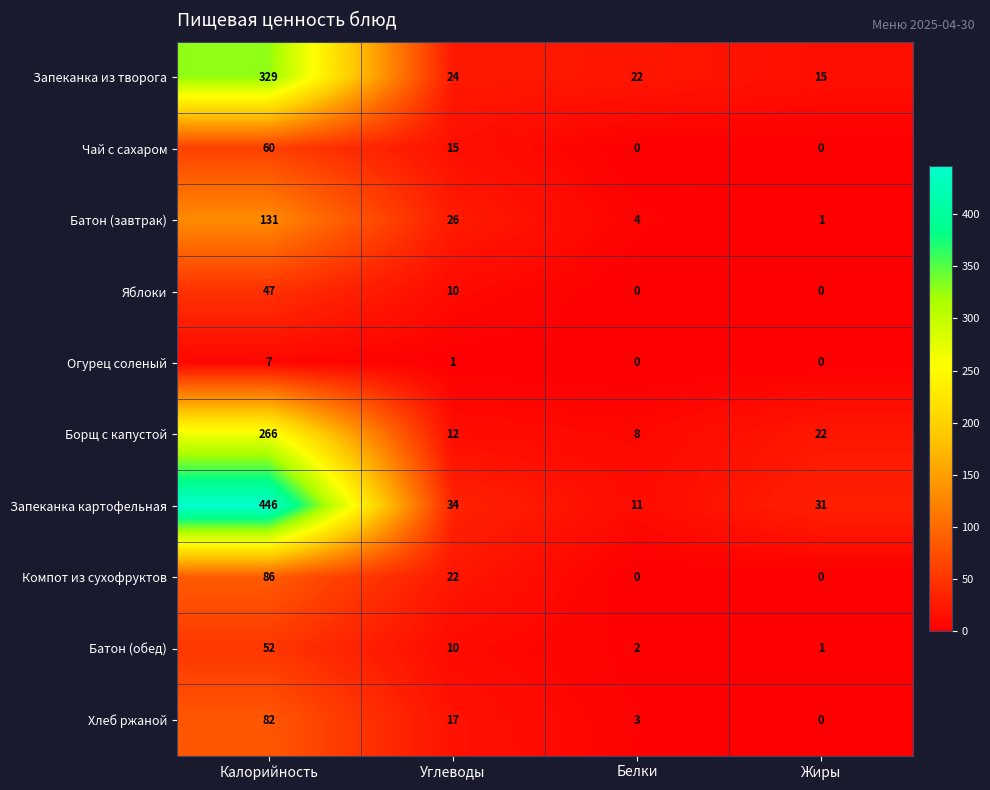

Which series has the widest spread of values?

Запеканка картофельная